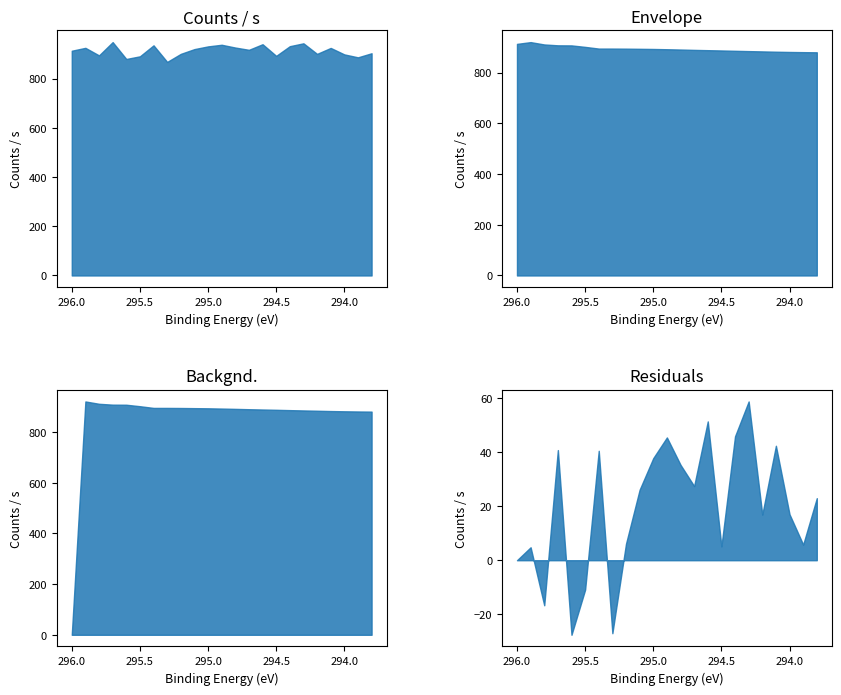

What is the difference between the Residuals values at 295.4 and 295.8?

57.0